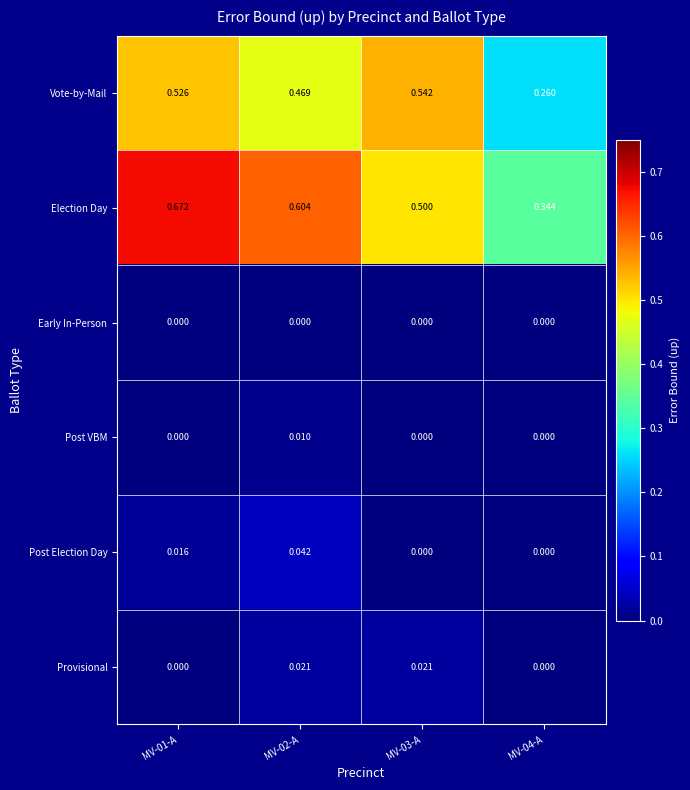

Rank the series by their maximum value, from lowest to highest.

Early In-Person, Post VBM, Provisional, Post Election Day, Vote-by-Mail, Election Day